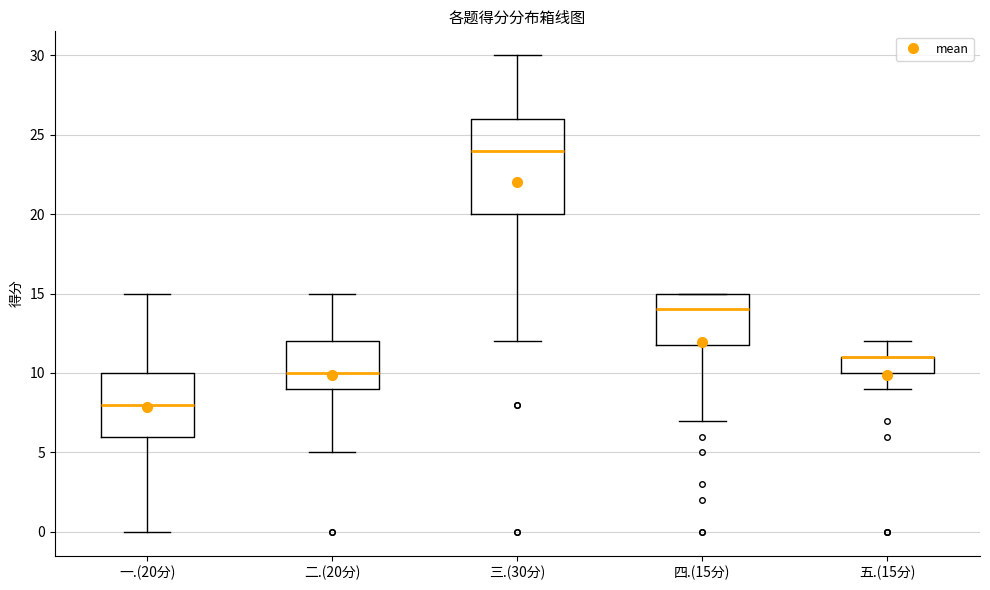

Reading left to right, read every box against the y-axis: the position of its median line, the range the box covers, and the ends of its whiskers. The values are not printed on the chart, so give them approximately, as read against the axis.

一.(20分): median 8, box 6 to 10, whiskers 0 to 15
二.(20分): median 10, box 9 to 12, whiskers 5 to 15
三.(30分): median 24, box 20 to 26, whiskers 12 to 30
四.(15分): median 14, box 12 to 15, whiskers 7 to 15
五.(15分): median 11 (drawn on the box's upper edge), box 10 to 11, whiskers 9 to 12